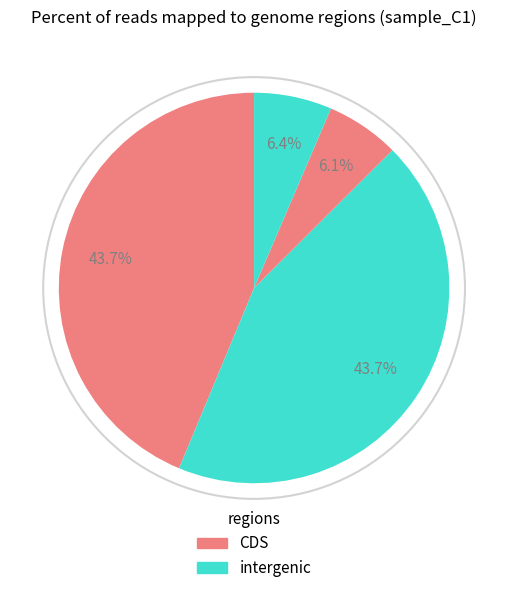

Does any single category account for the majority?

No